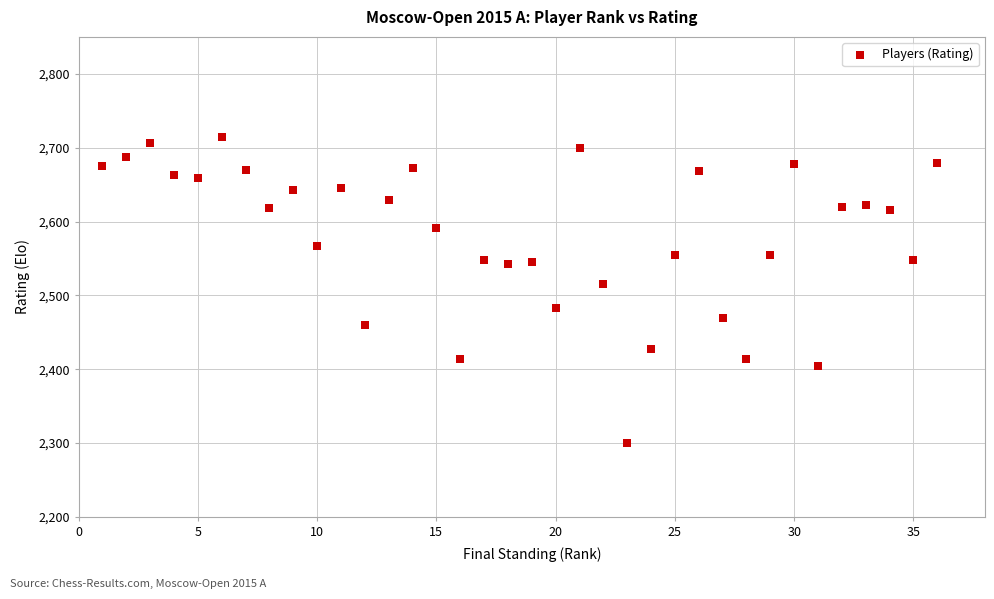

What is the range of X values (max minus min)?

35